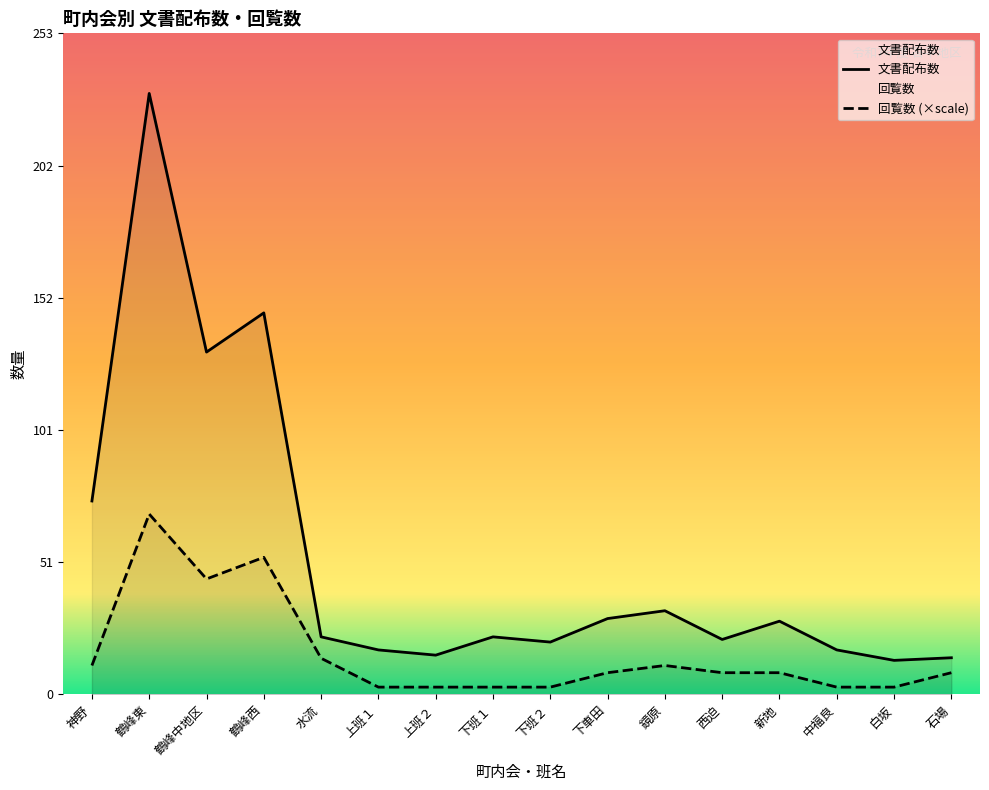

At which category does 文書配布数 reach its first local peak?

鶴峰東